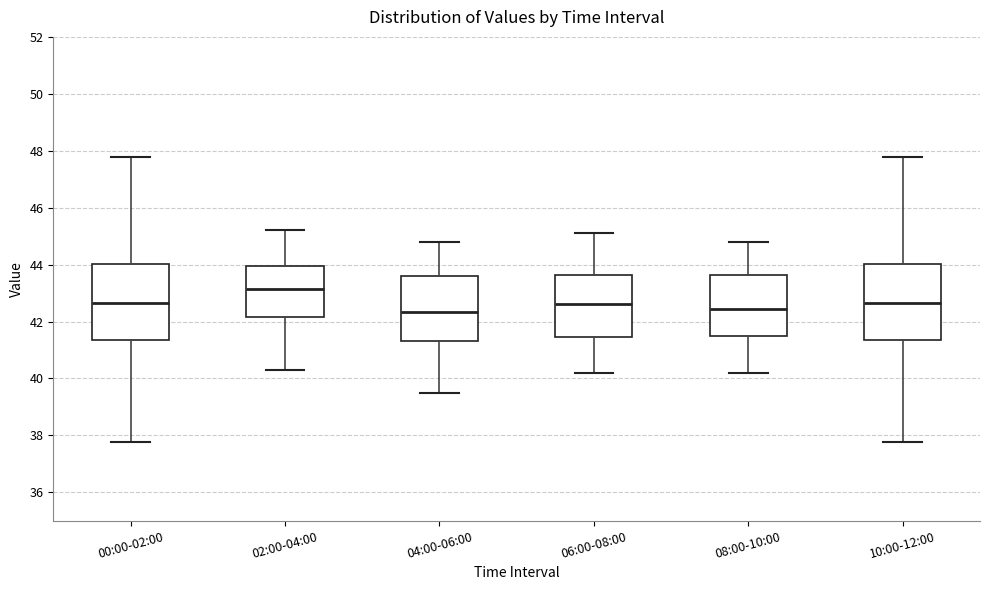

Which box's median line is the highest?

02:00-04:00